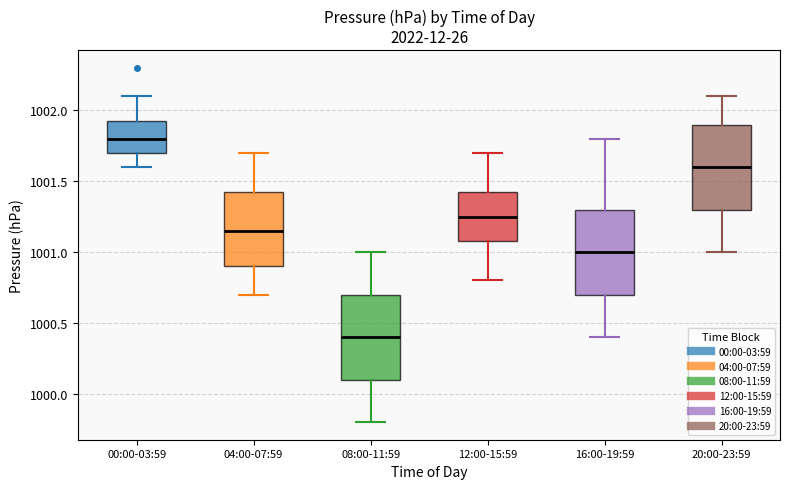

Where is the lower edge of the box for 04:00-07:59 on the y-axis? The values are not printed on the chart, so give them approximately, as read against the axis.

1000.90